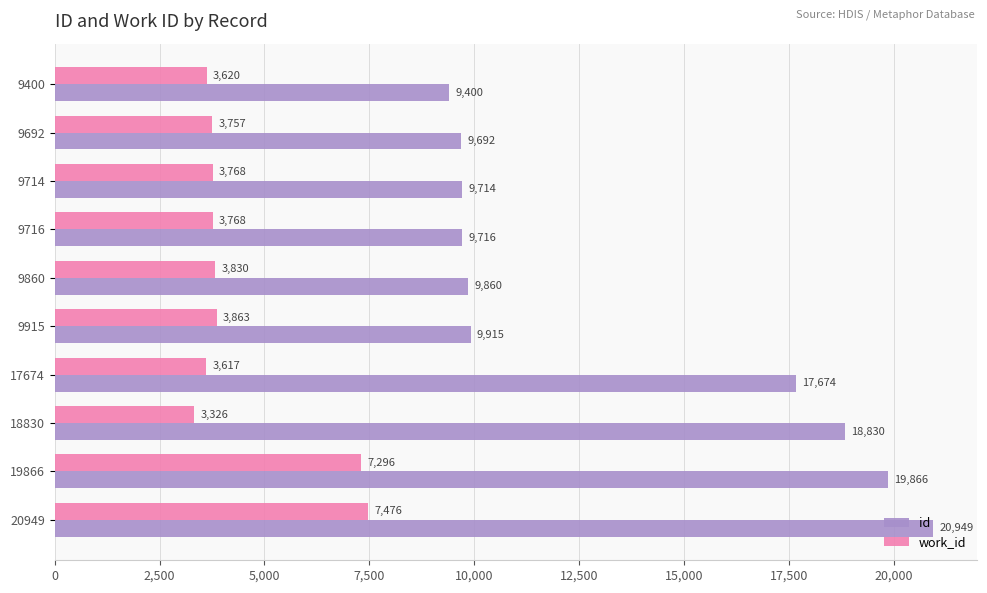

What is the spread (max minus min) of values at 9692?

5935